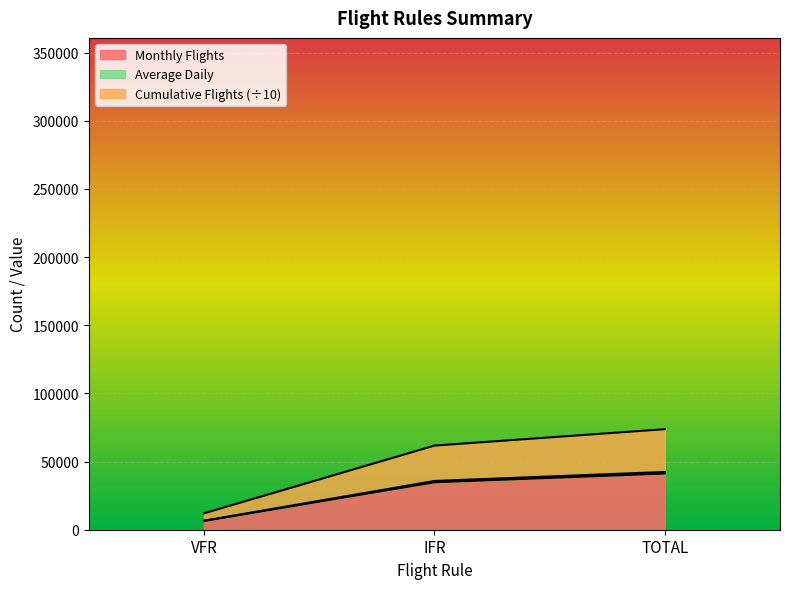

At which label does Monthly Flights first exceed 34797?

TOTAL